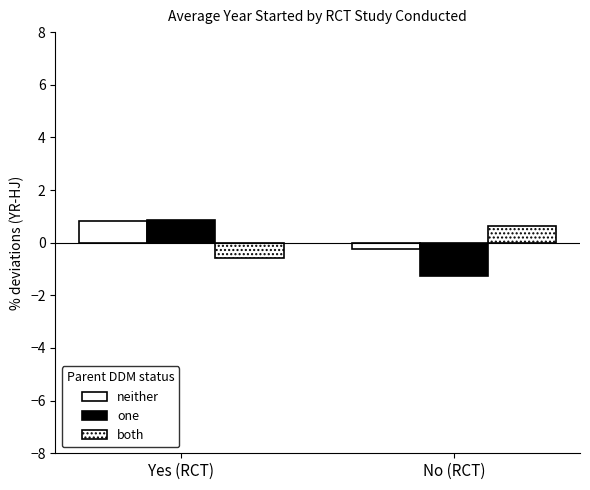

How many values in both are above zero?

1